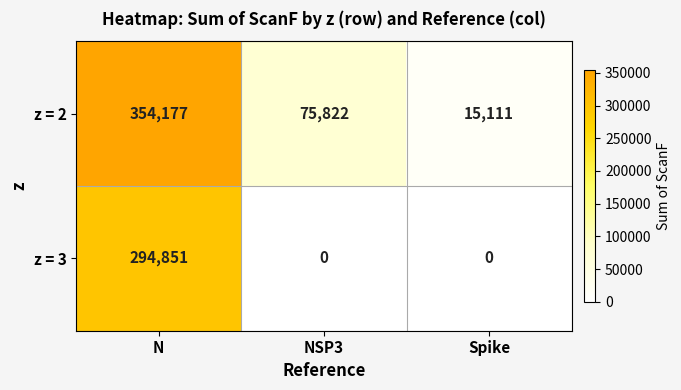

How many categories are shown in the chart?

3